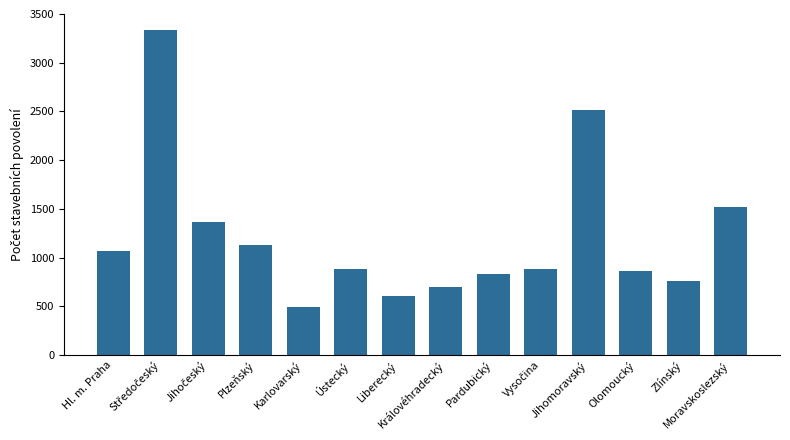

What is the sum of the values at Plzeňský and Hl. m. Praha?

2191